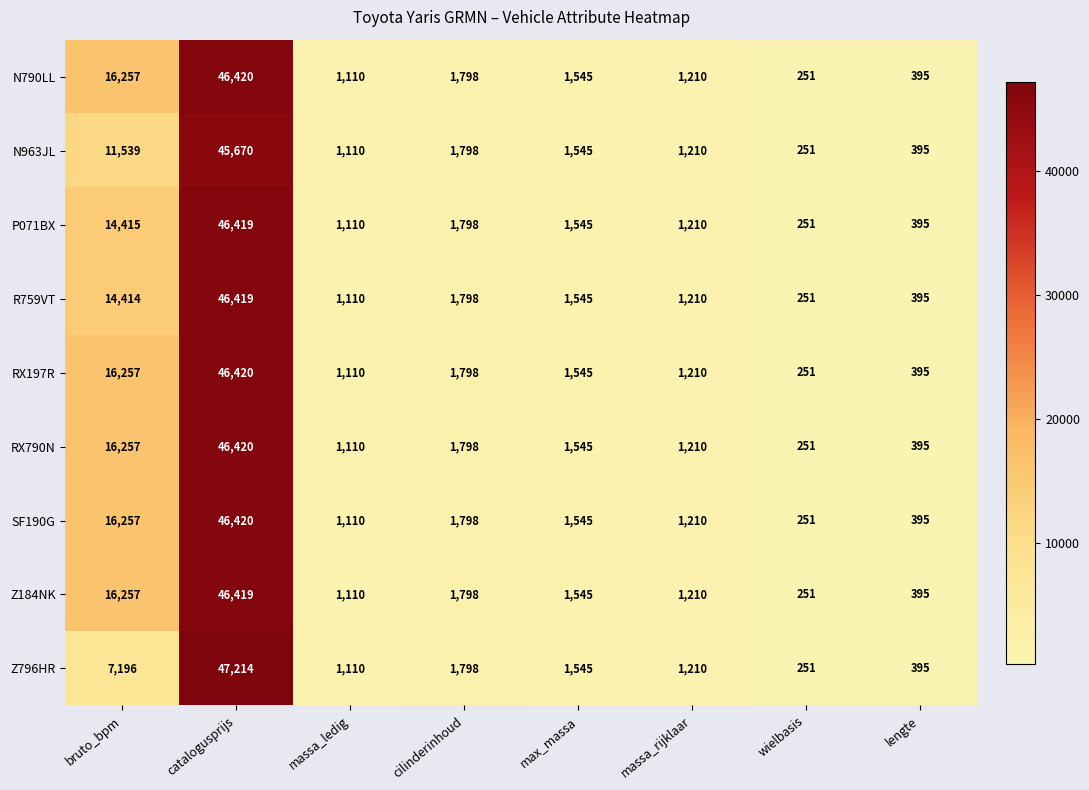

What is the average value of the SF190G series?

8623